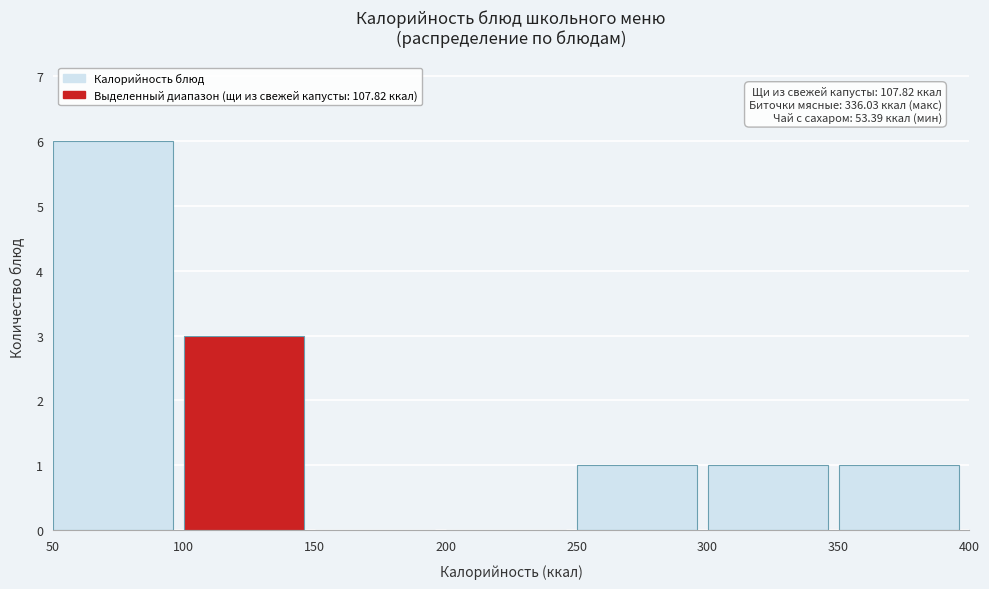

Over which range of the x-axis is the bar tallest?

50 to 100